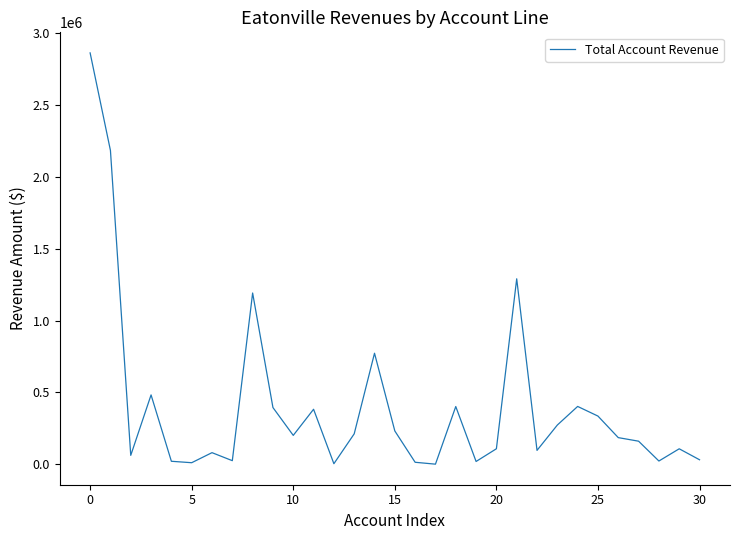

What is the difference between the maximum and minimum values?

2863341